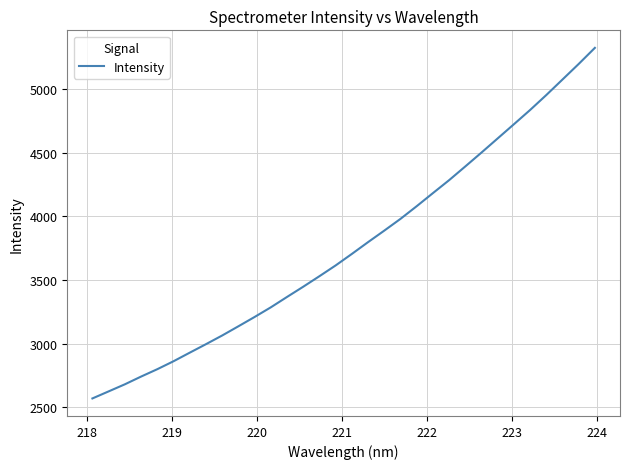

Reading left to right, extract all data points from this chart.

2568.0	2623.4	2679.1	2740.0	2798.1	2860.6	2928.1	2994.8	3063.2	3135.6	3208.9	3284.8	3366.5	3447.0	3529.9	3614.5	3705.0	3797.8	3888.3	3980.7	4080.4	4183.2	4285.0	4393.1	4502.4	4613.6	4725.0	4837.1	4954.7	5076.7	5199.0	5325.6